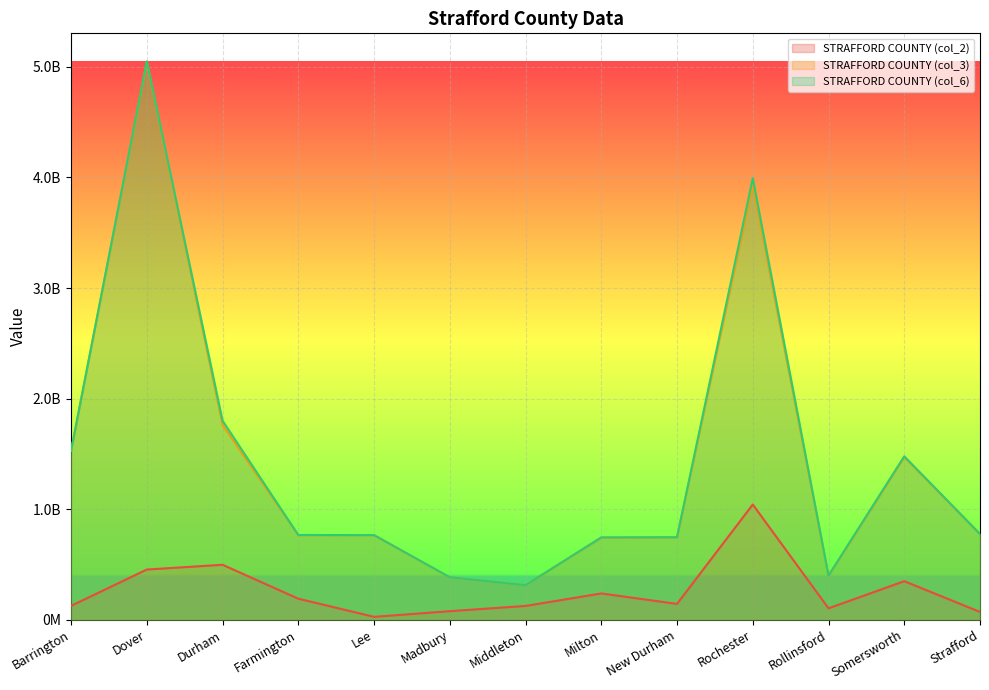

Where is the first local minimum for STRAFFORD COUNTY (col_6)?

Middleton